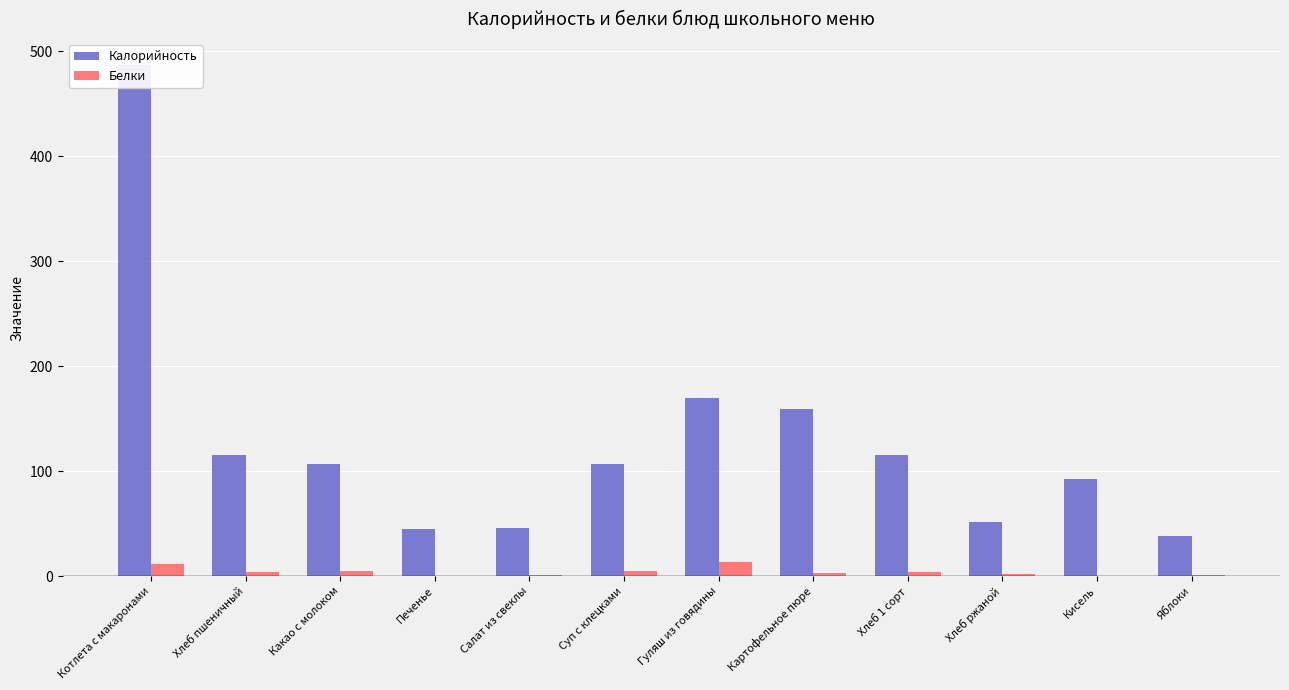

Rank the categories by Белки value from highest to lowest.

Гуляш из говядины, Котлета с макаронами, Какао с молоком, Суп с клецками, Хлеб пшеничный, Хлеб 1 сорт, Картофельное пюре, Хлеб ржаной, Яблоки, Салат из свеклы, Кисель, Печенье